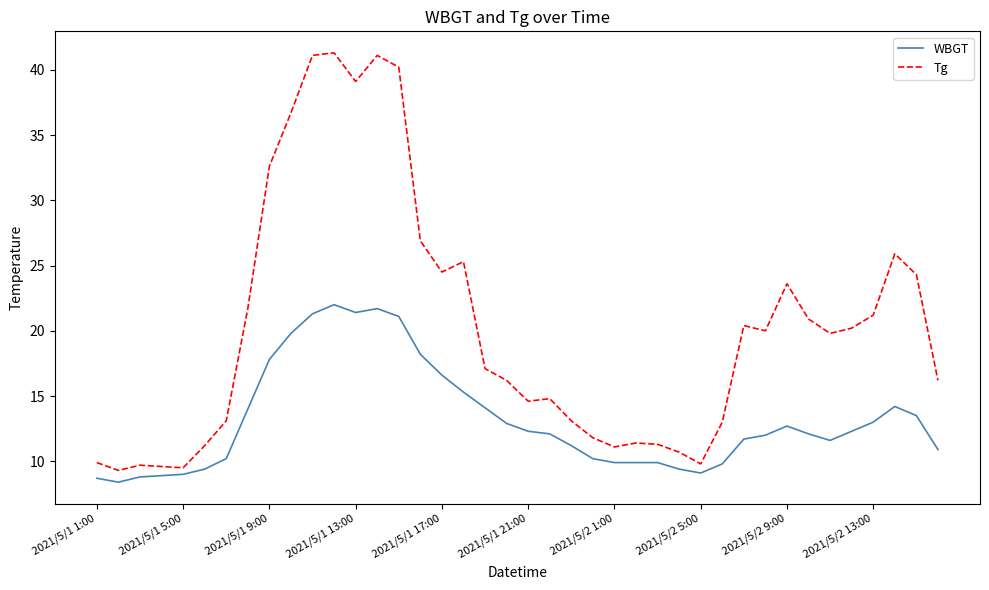

True or false: WBGT and Tg cross at least once.

False